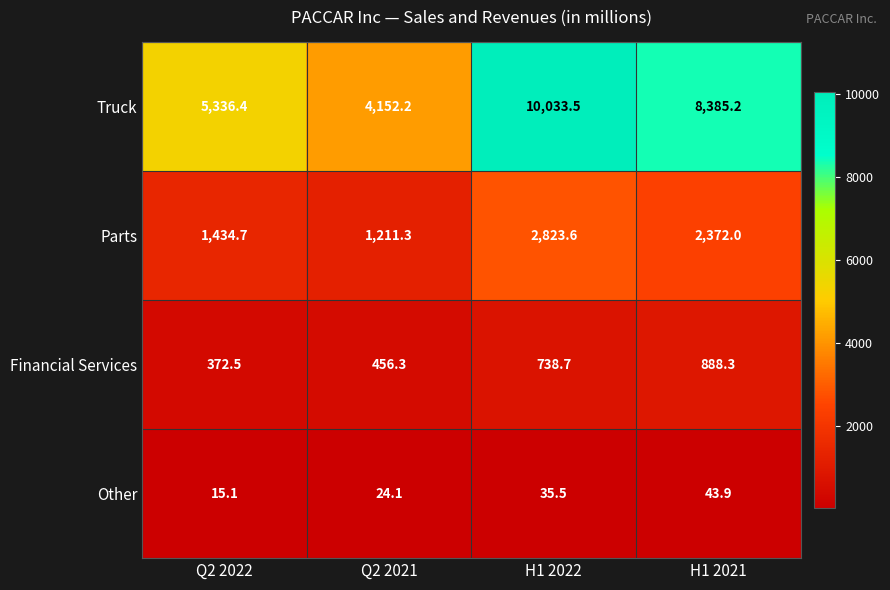

Reading left to right, extract all data points from this chart.

Truck: 5336.4	4152.2	10033.5	8385.2
Parts: 1434.7	1211.3	2823.6	2372.0
Financial Services: 372.5	456.3	738.7	888.3
Other: 15.1	24.1	35.5	43.9